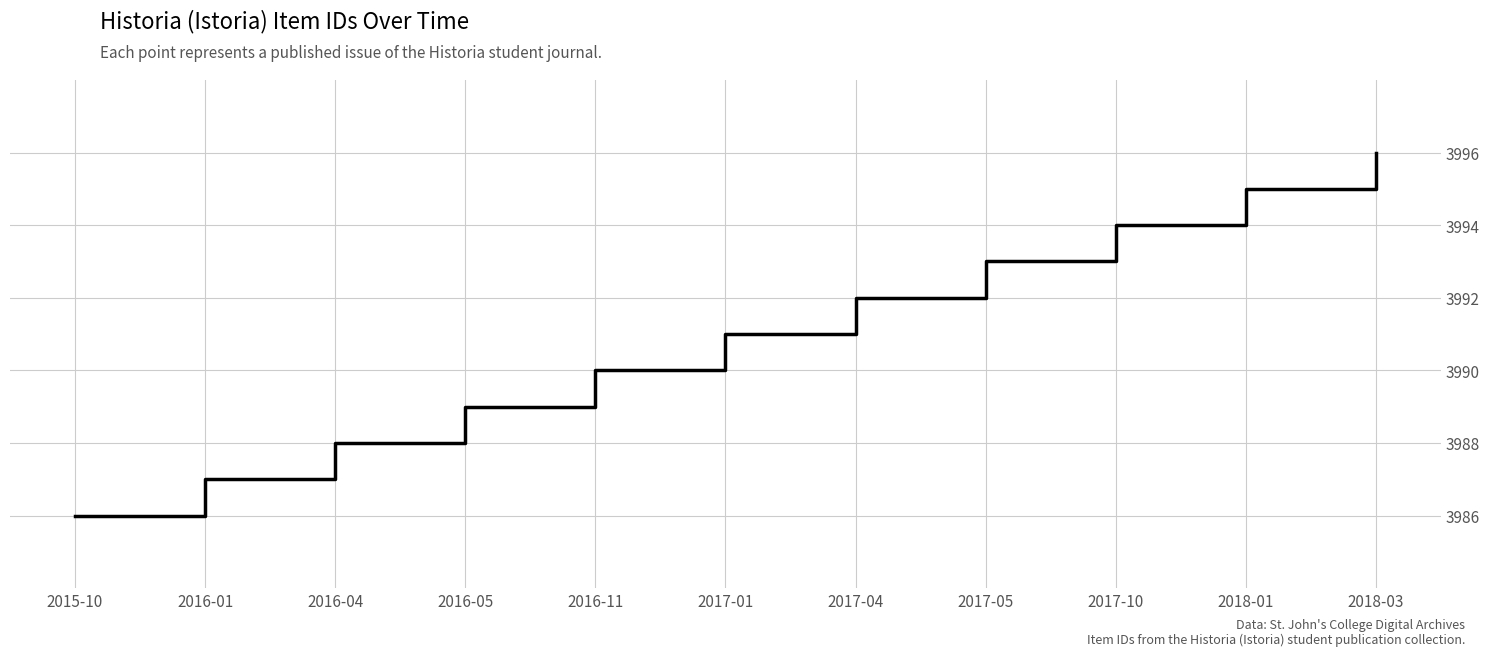

At which category does the chart reach its peak across all series?

2018-03